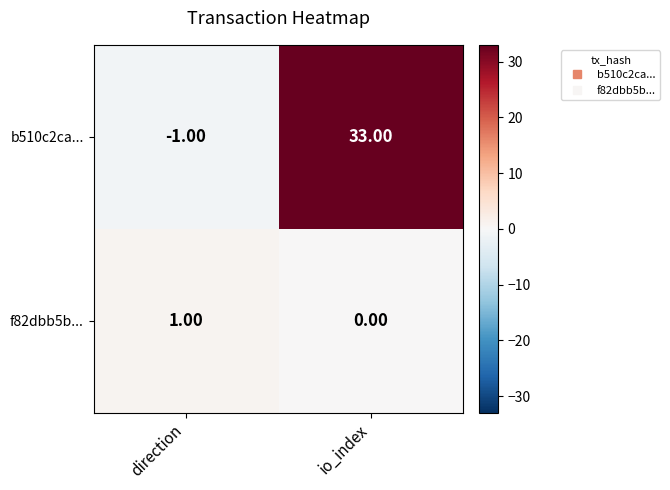

At how many categories does at least one series exceed 17?

1